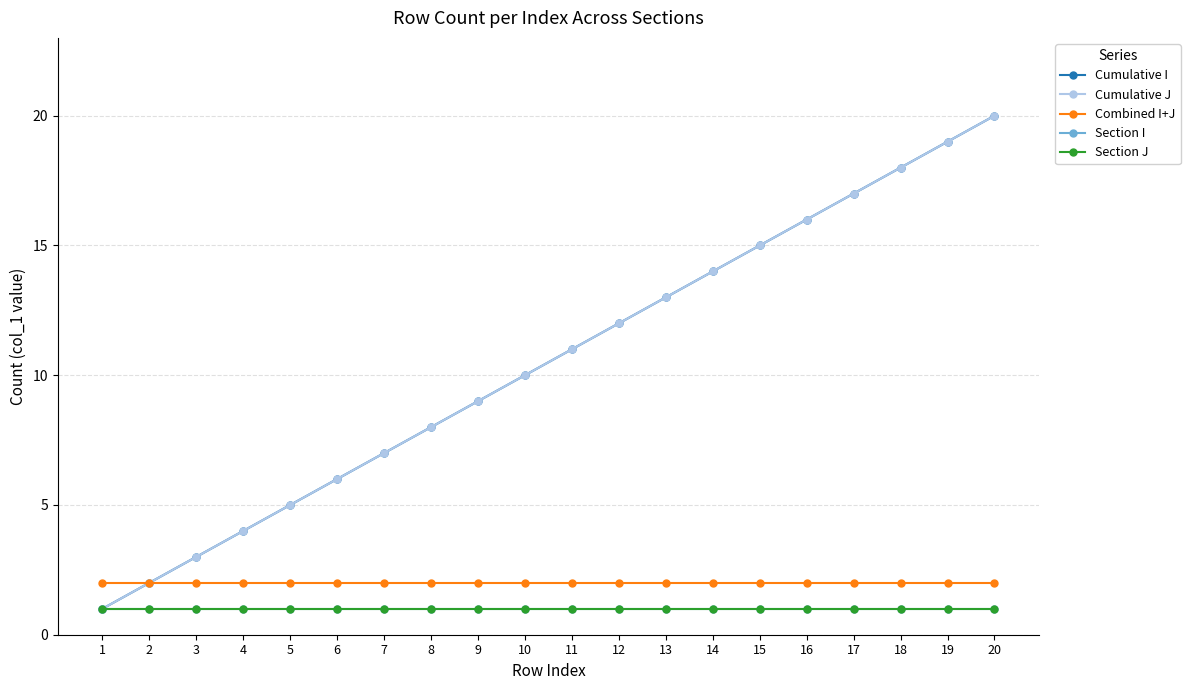

Which series changed the most between 9 and 14?

Cumulative I